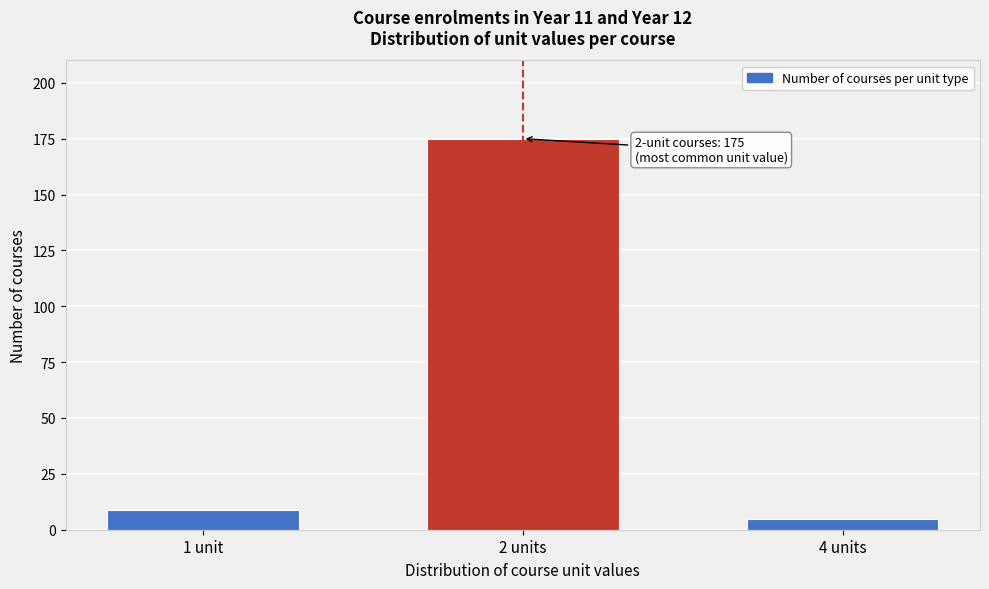

Reading left to right, list all the values displayed in this chart.

1 unit=9	2 units=175	4 units=5